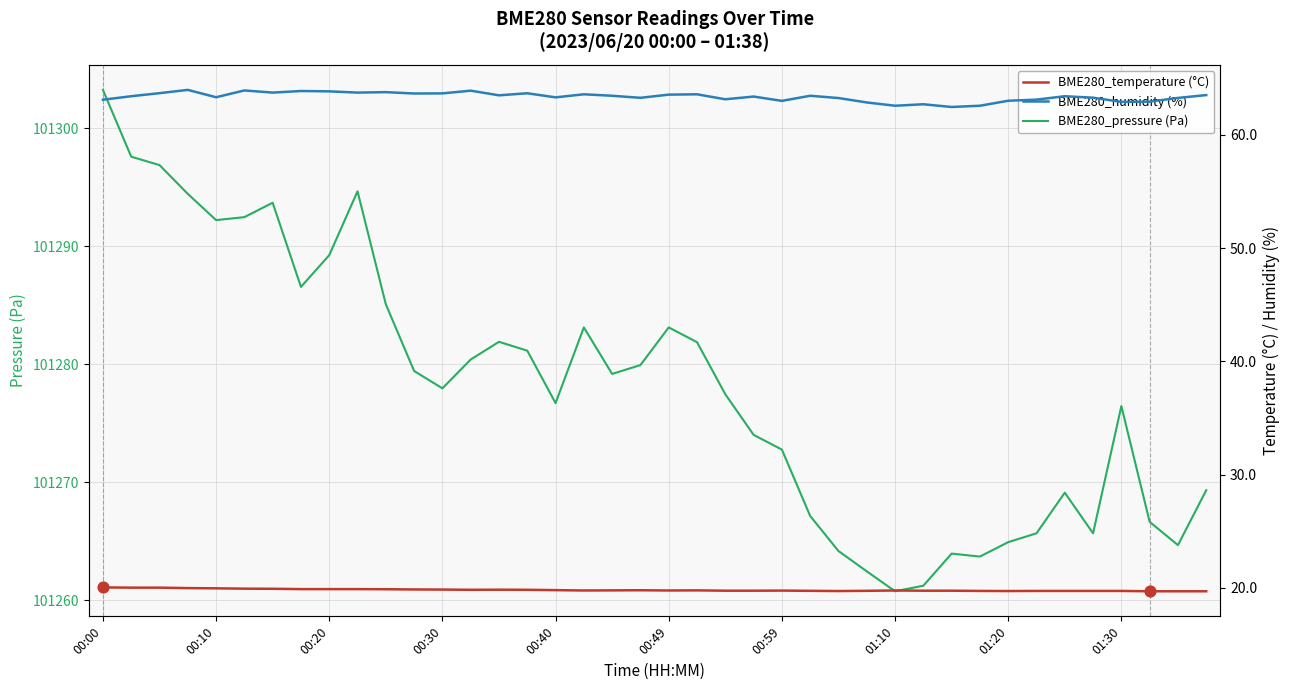

Which series has the largest Y range (max minus min)?

BME280_pressure (Pa)